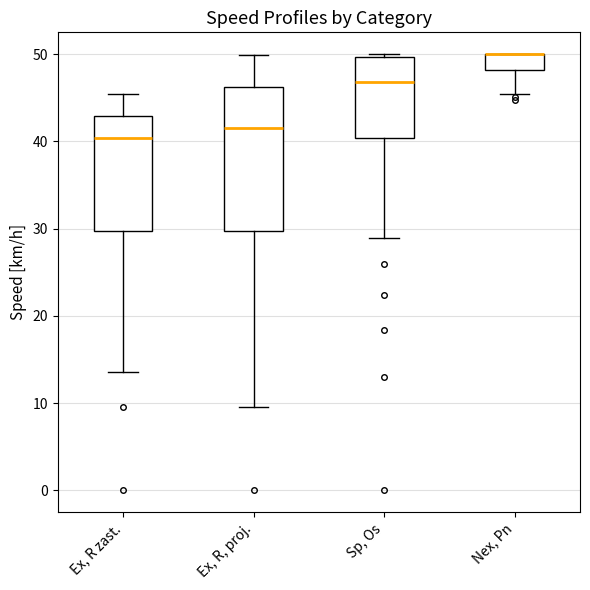

Reading left to right, transcribe this box plot: for each box, give where its median line is, the range the box spans, and where its two whiskers end, as read against the y-axis. The values are not printed on the chart, so give them approximately, as read against the axis.

Ex, R zast.: median 40, box 30 to 43, whiskers 14 to 45
Ex, R, proj.: median 41, box 30 to 46, whiskers 10 to 50
Sp, Os: median 47, box 40 to 50, whiskers 29 to 50 (just above the box's upper edge)
Nex, Pn: median 50 (drawn on the box's upper edge), box 48 to 50, whiskers 45 to 50